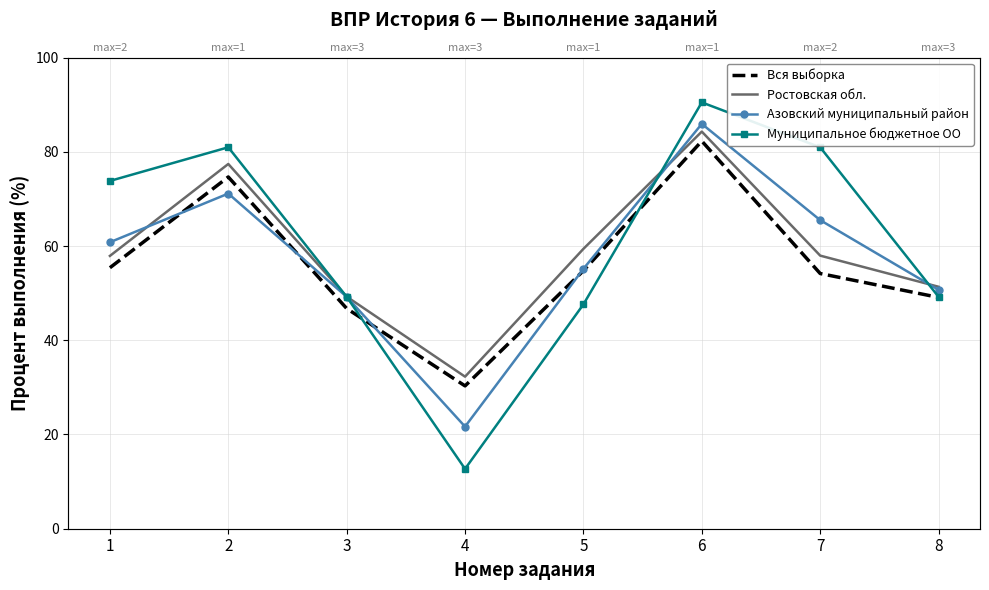

How many values in the Муниципальное бюджетное ОО series exceed 73?

4